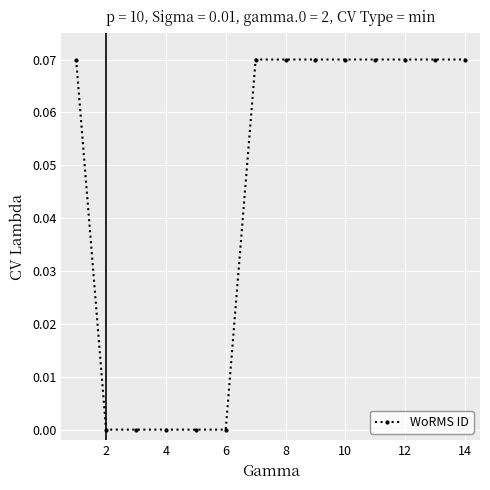

What is the sum of all values?

0.6